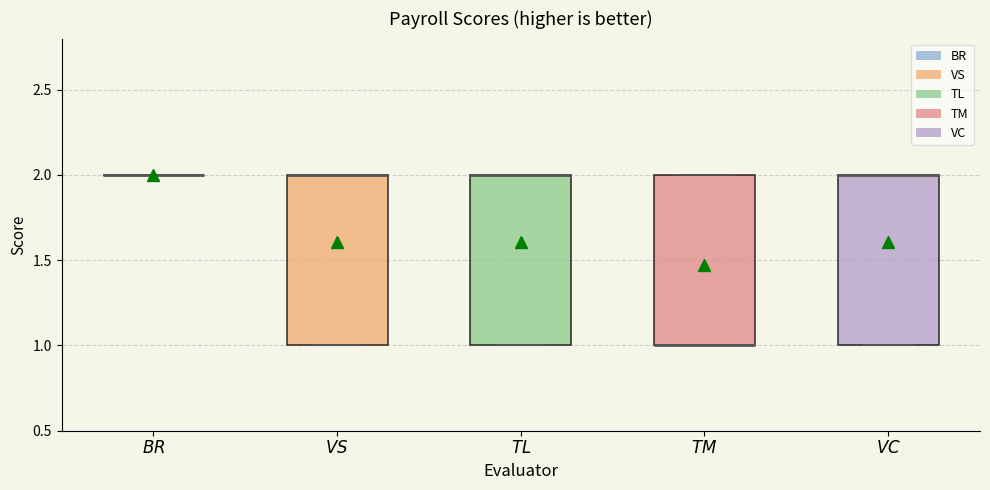

Reading left to right, read every box against the y-axis: the position of its median line, the range the box covers, and the ends of its whiskers. The values are not printed on the chart, so give them approximately, as read against the axis.

$\it{BR}$: box collapsed to a line at 2, whiskers 2 to 2
$\it{VS}$: median 2 (drawn on the box's upper edge), box 1 to 2, whiskers 1 to 2
$\it{TL}$: median 2 (drawn on the box's upper edge), box 1 to 2, whiskers 1 to 2
$\it{TM}$: median 1 (drawn on the box's lower edge), box 1 to 2, whiskers 1 to 2
$\it{VC}$: median 2 (drawn on the box's upper edge), box 1 to 2, whiskers 1 to 2